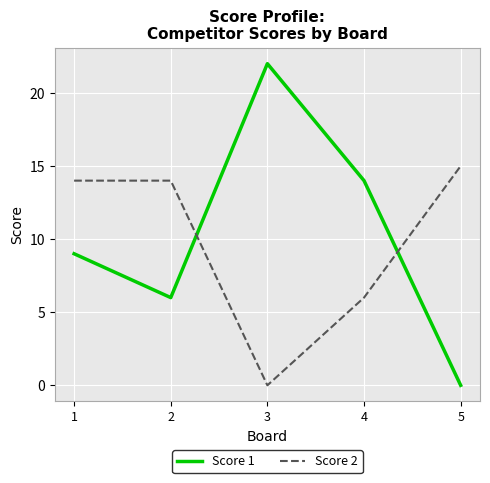

How many lines are shown in the chart?

2